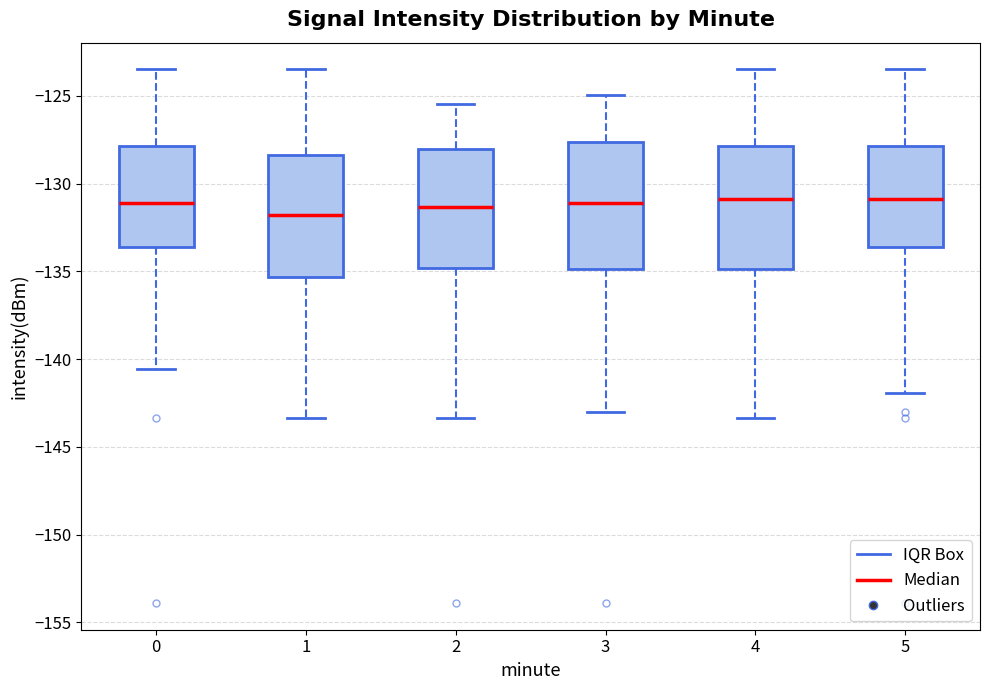

Where does the median line of the box at x = 0 sit on the y-axis? The values are not printed on the chart, so give them approximately, as read against the axis.

-131.0